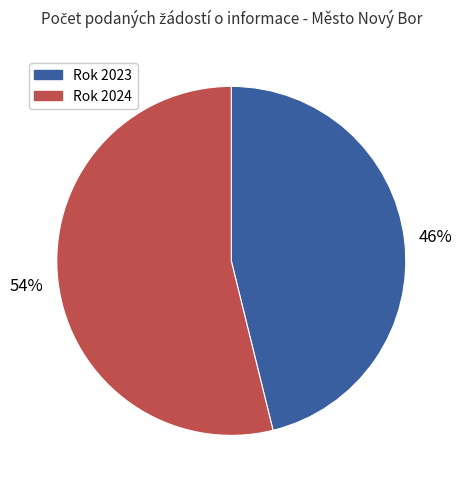

Is there a majority slice in this chart?

Yes